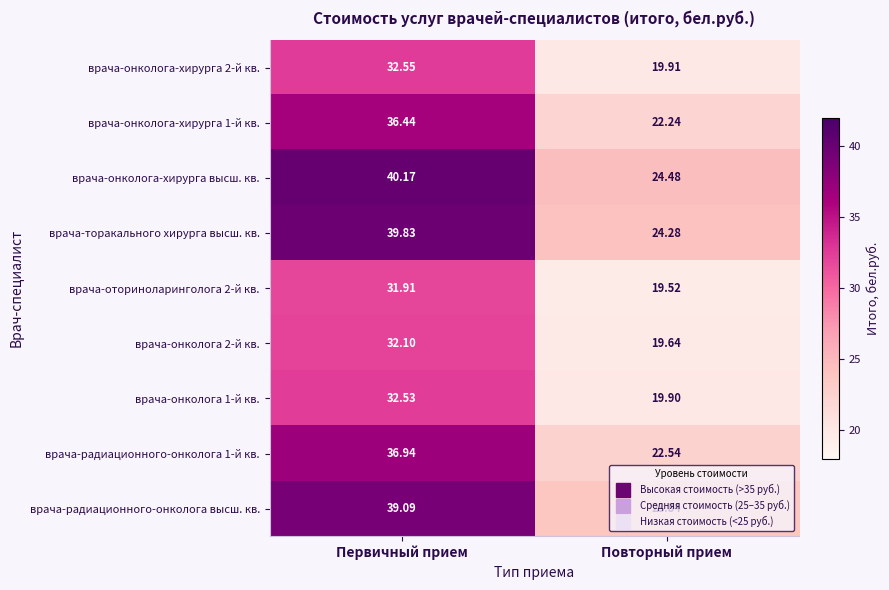

Which category has the highest value in the врача-онколога-хирурга высш. кв. series?

Первичный прием